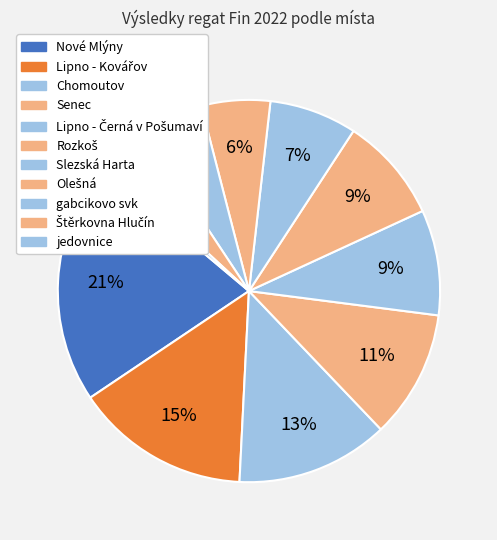

Count the number of slices in the pie.

11